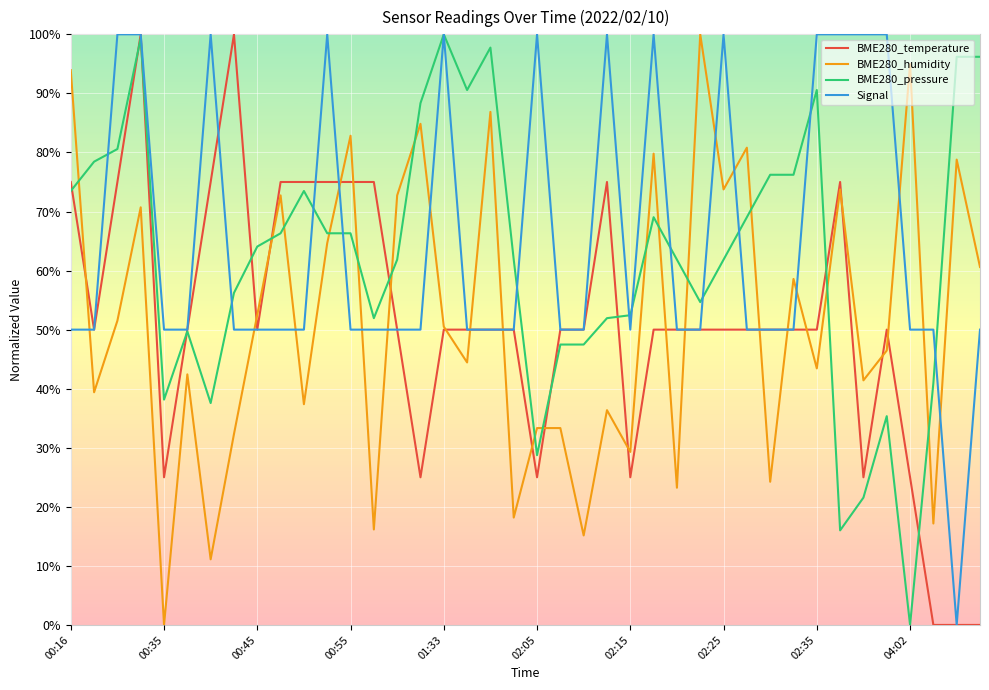

What is the maximum value for Signal?

100.0